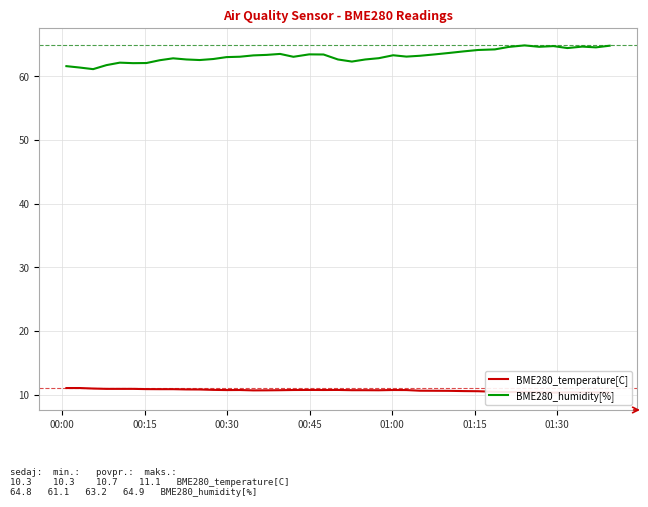

True or false: BME280_temperature[C] and BME280_humidity[%] intersect in this chart.

False